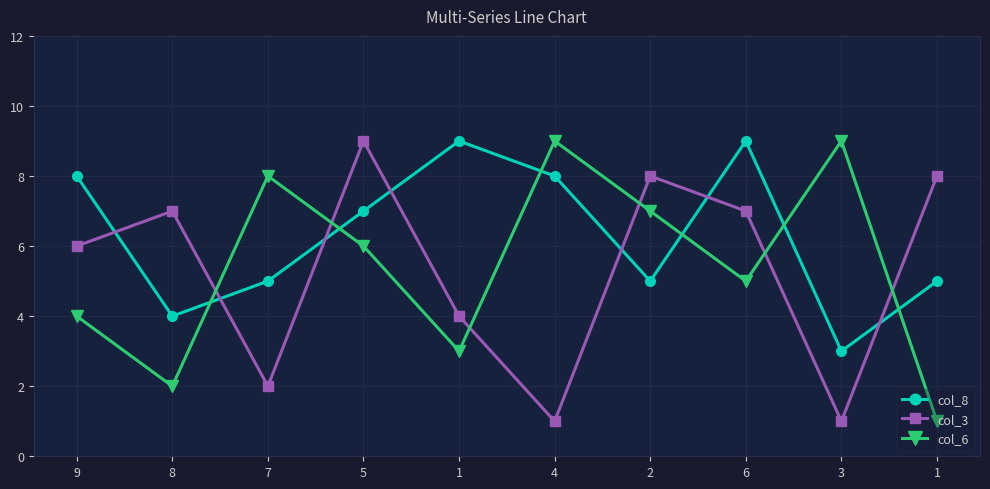

What are all the series names shown in the legend?

col_8, col_3, col_6